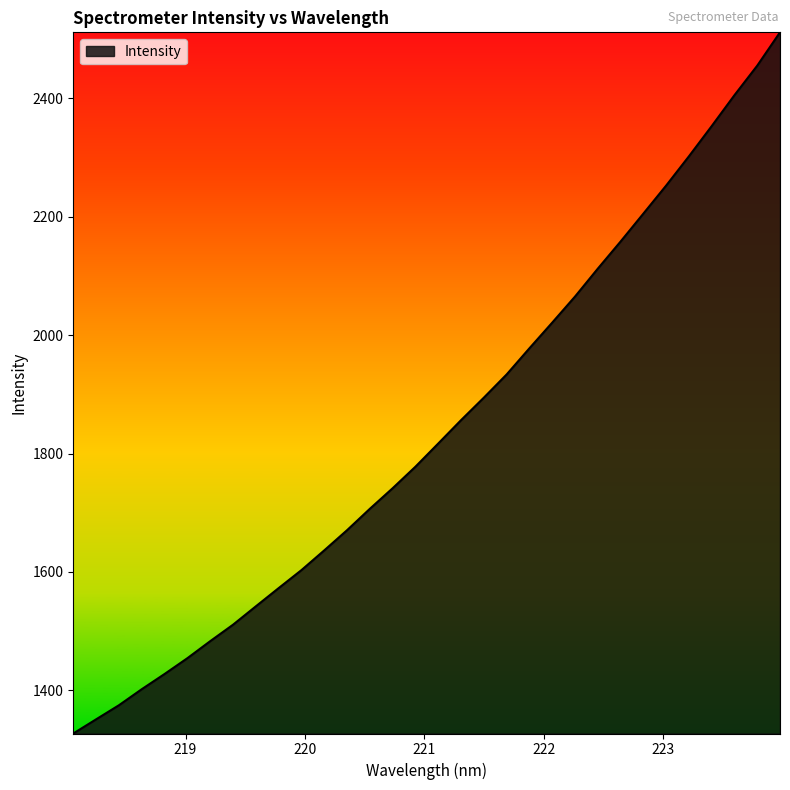

True or false: the data has more than 0 interior local peaks.

False